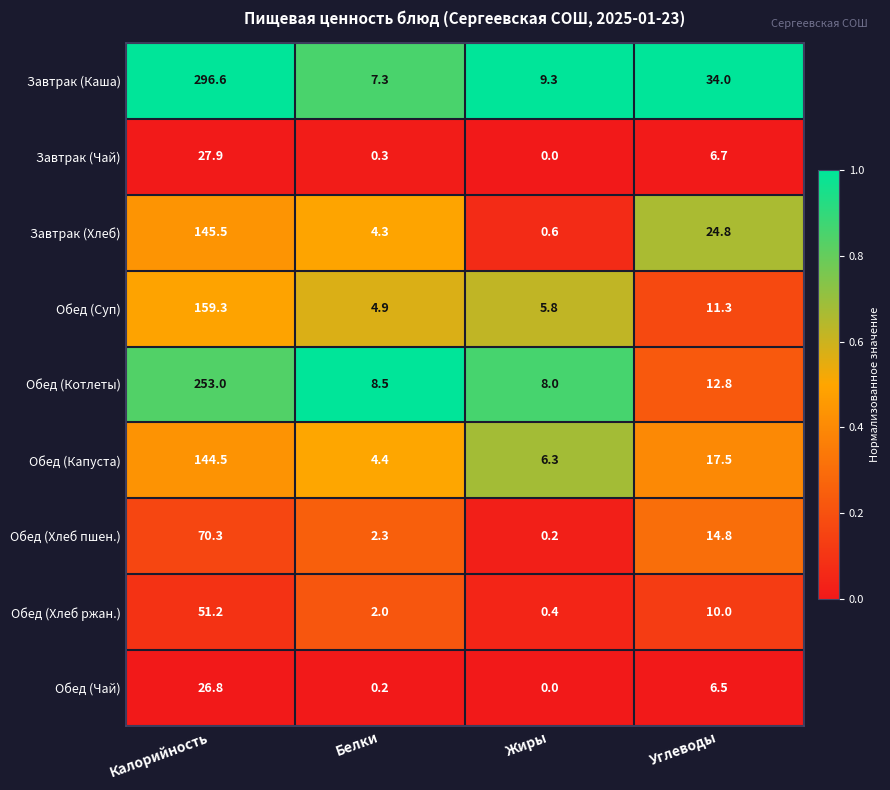

What is the greatest value displayed?

296.6